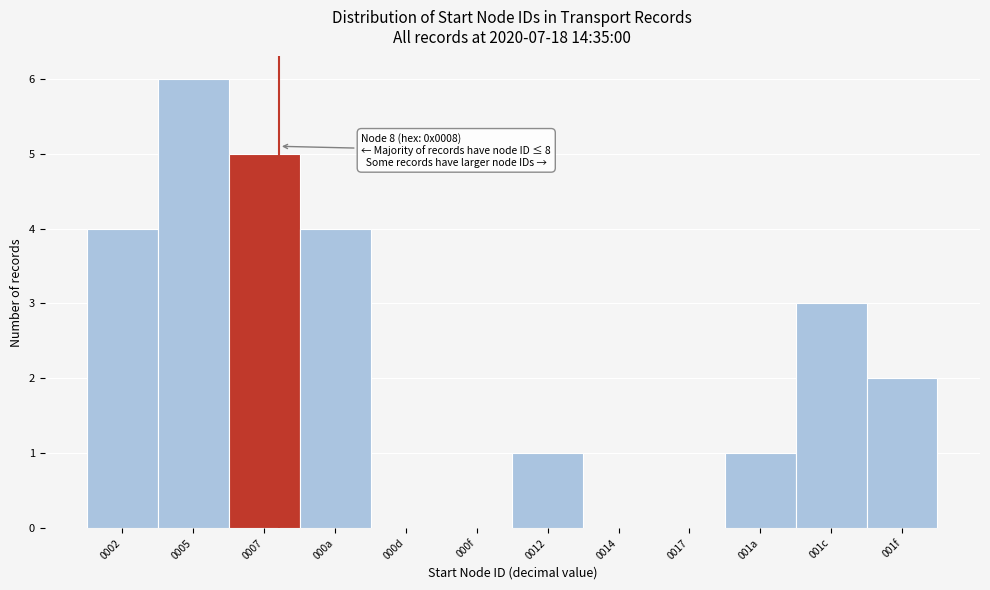

Reading right to left, what are all the values shown in this chart?

001f=2	001c=3	001a=1	0017=0	0014=0	0012=1	000f=0	000d=0	000a=4	0007=5	0005=6	0002=4